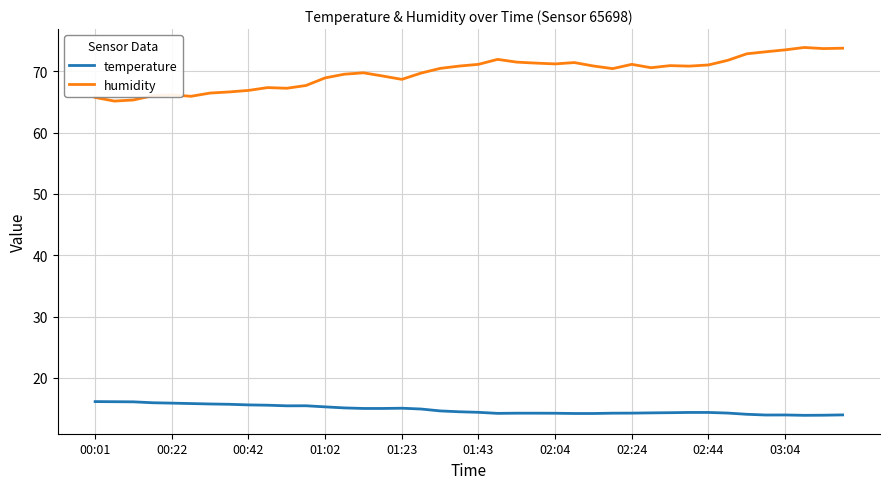

True or false: humidity and temperature intersect in this chart.

False